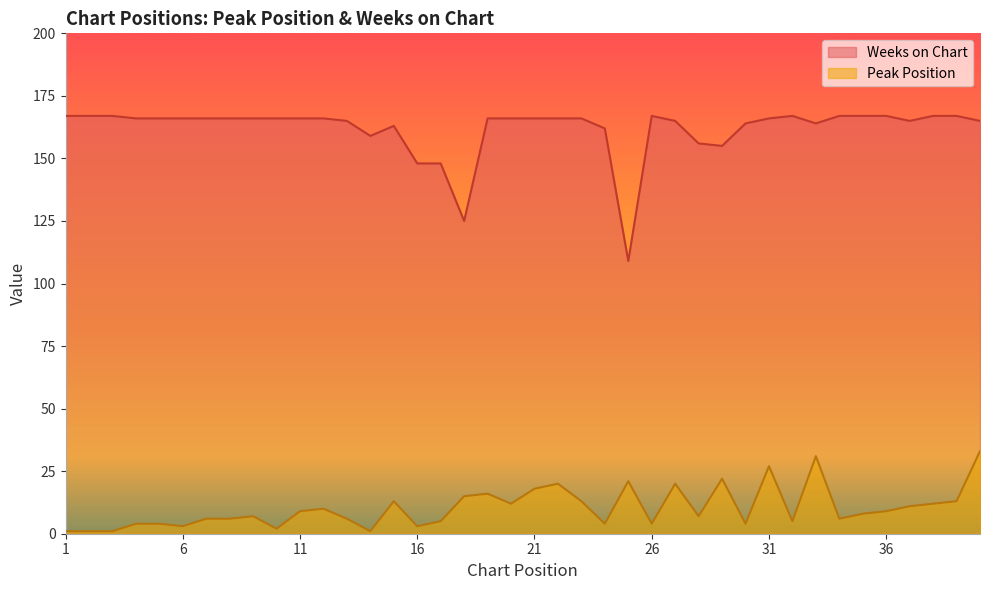

Rank the categories by Peak Position value from lowest to highest.

1, 2, 3, 14, 10, 6, 16, 4, 5, 24, 26, 30, 17, 32, 7, 8, 13, 34, 9, 28, 35, 11, 36, 12, 37, 20, 38, 15, 23, 39, 18, 19, 21, 22, 27, 25, 29, 31, 33, 40